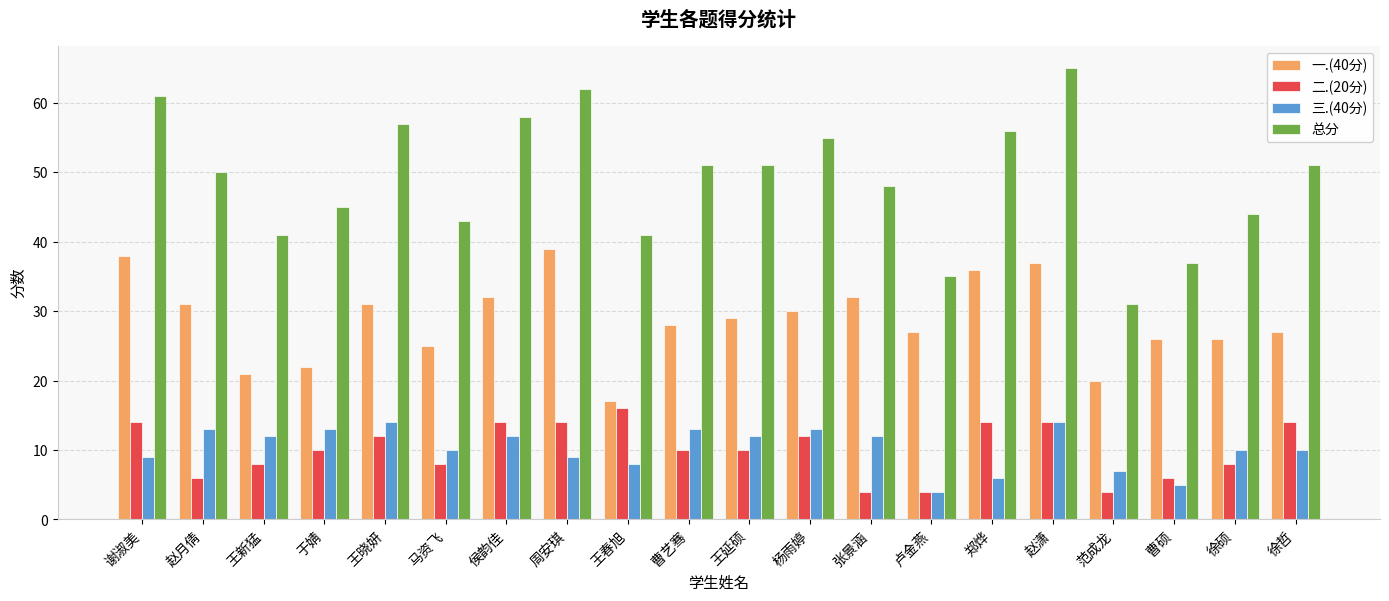

Is it true that 总分 equals 45 at 于婧?

True